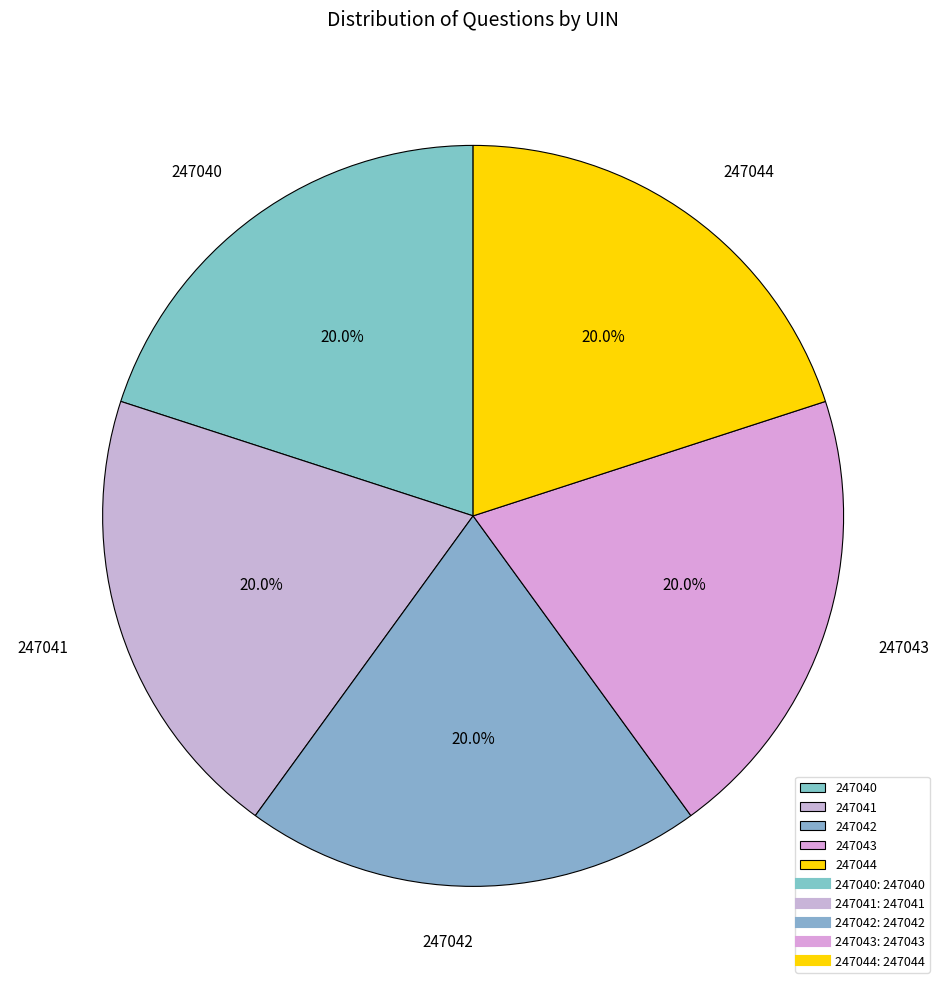

How many segments does this pie chart have?

5